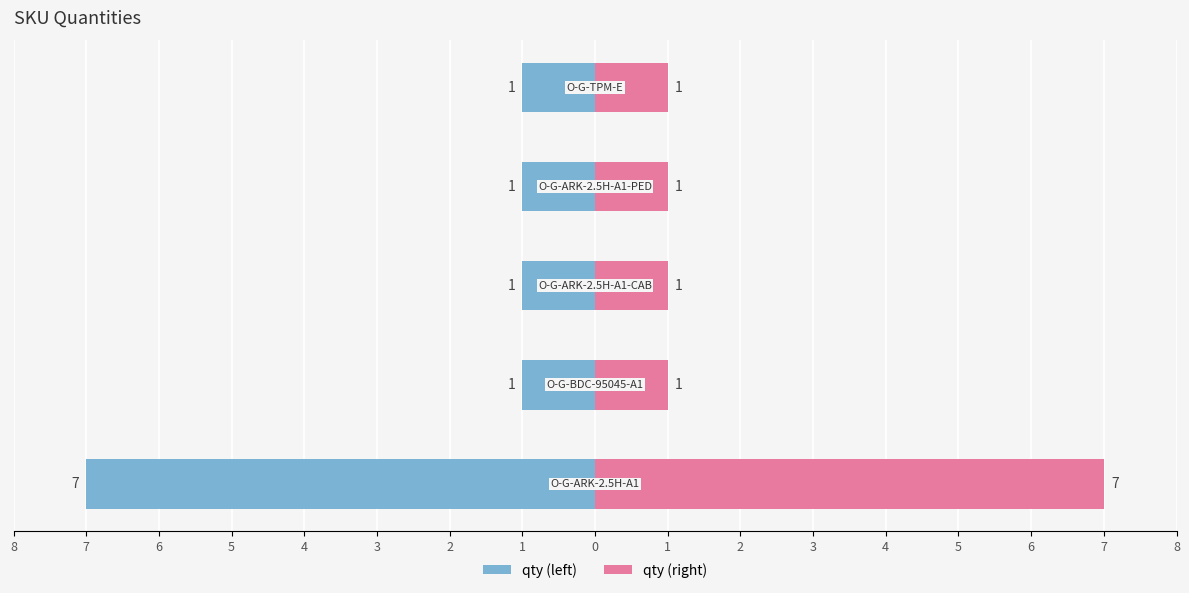

How many bars are there in total?

10